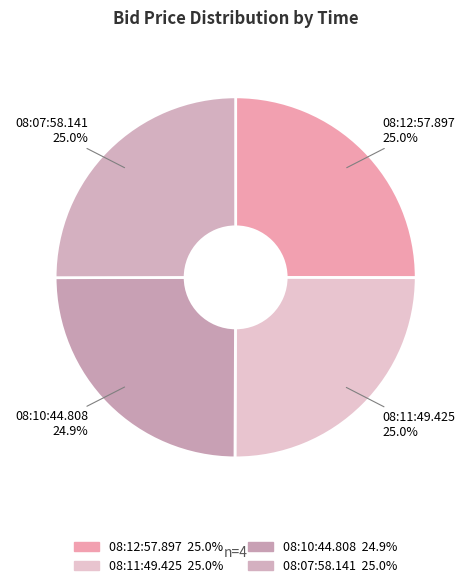

Combined, do 08:12:57.897 and 08:11:49.425 account for over 50%?

Yes